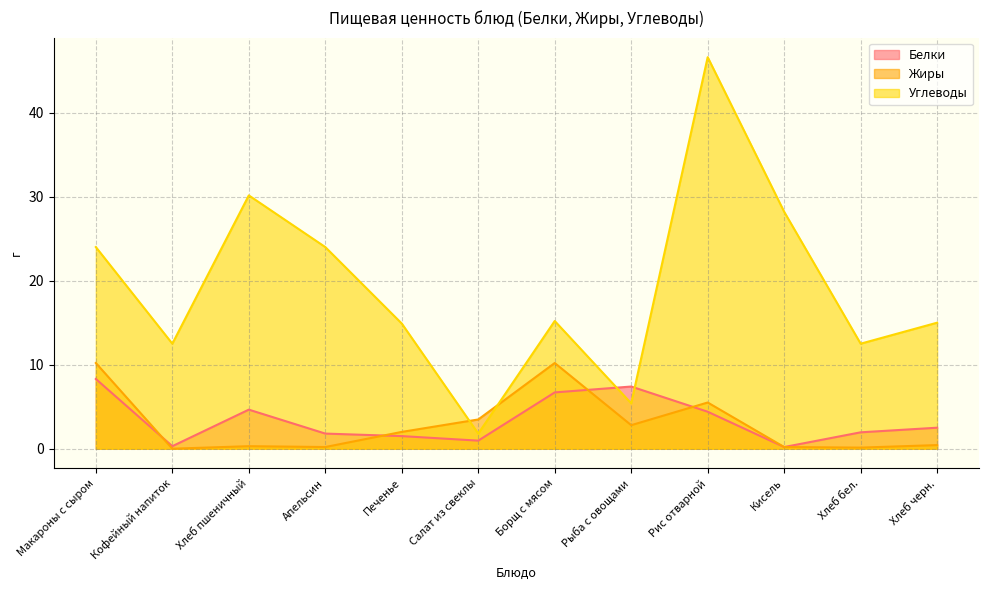

Between which two adjacent categories do Жиры and Углеводы first intersect?

Печенье and Салат из свеклы